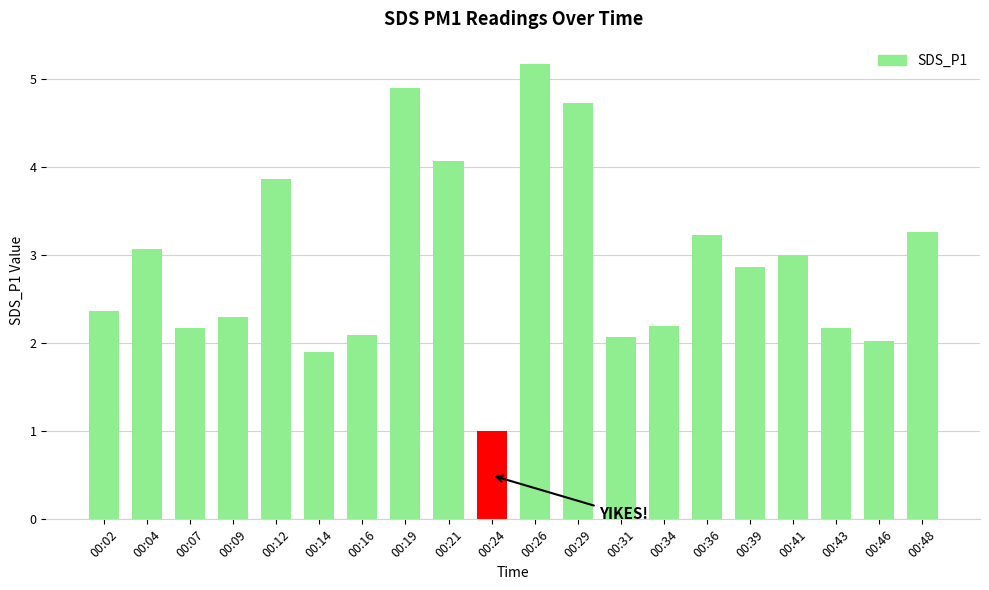

Reading right to left, what are all the values shown in this chart?

3.3	2.0	2.2	3.0	2.9	3.2	2.2	2.1	4.7	5.2	1.0	4.1	4.9	2.1	1.9	3.9	2.3	2.2	3.1	2.4